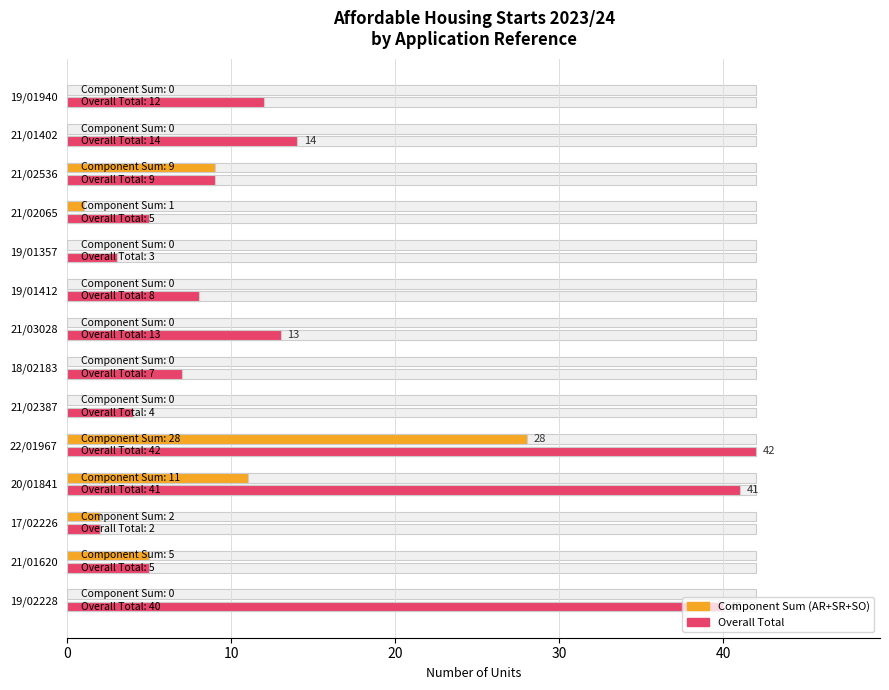

Is it true that Overall Total equals 13 at 21/03028?

True